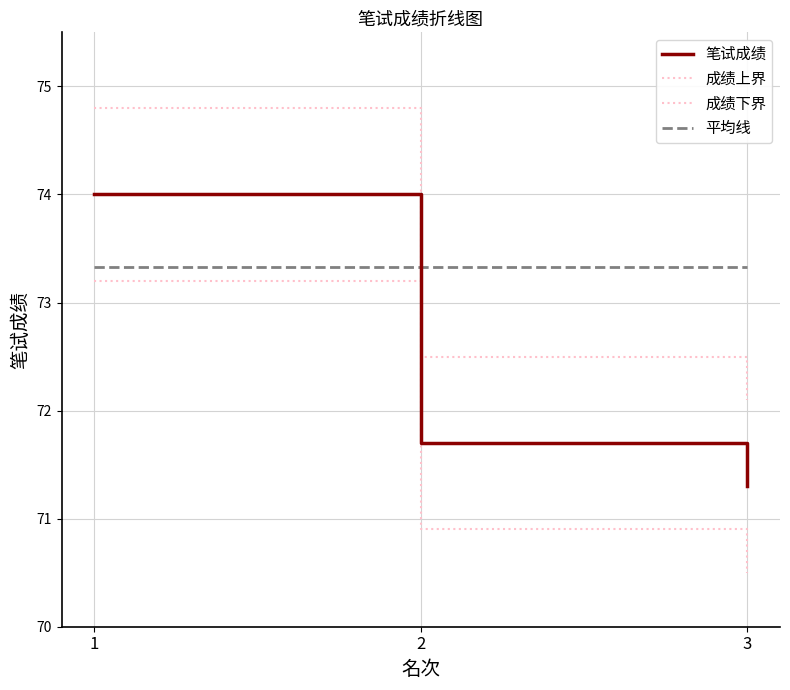

What is the smallest value displayed?

70.5